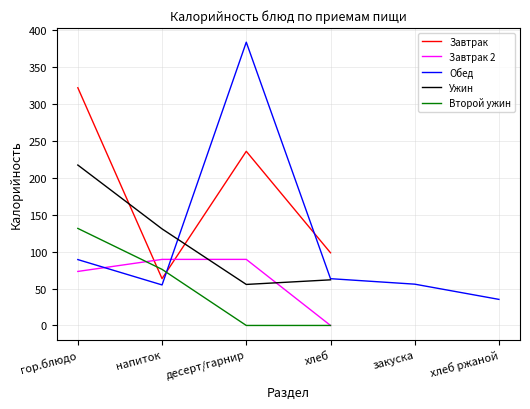

How many lines are shown in the chart?

5